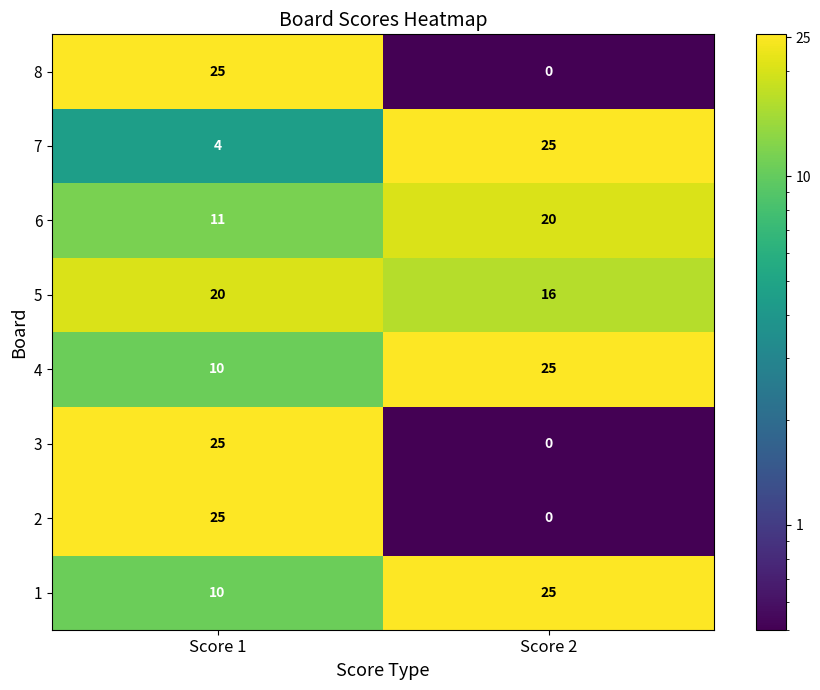

The 6 series shows 8 at Score 2. True or false?

False